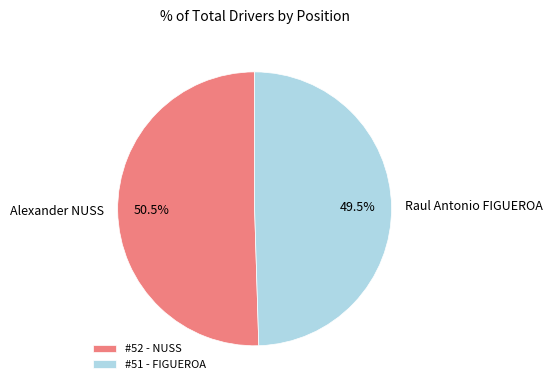

Rank the categories by value from lowest to highest.

Raul Antonio FIGUEROA, Alexander NUSS